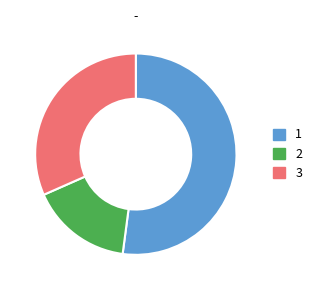

How many slices are in this pie chart?

3